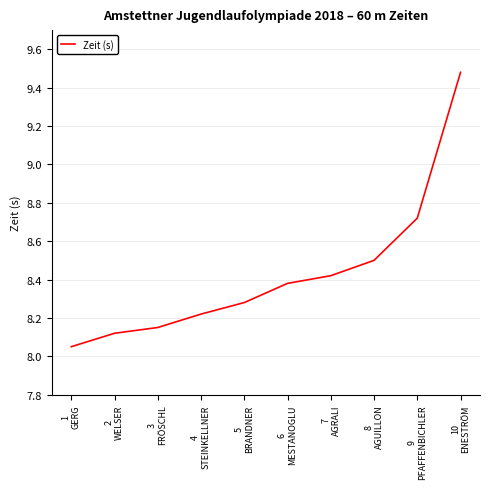

What is the difference between the maximum and minimum values?

1.4